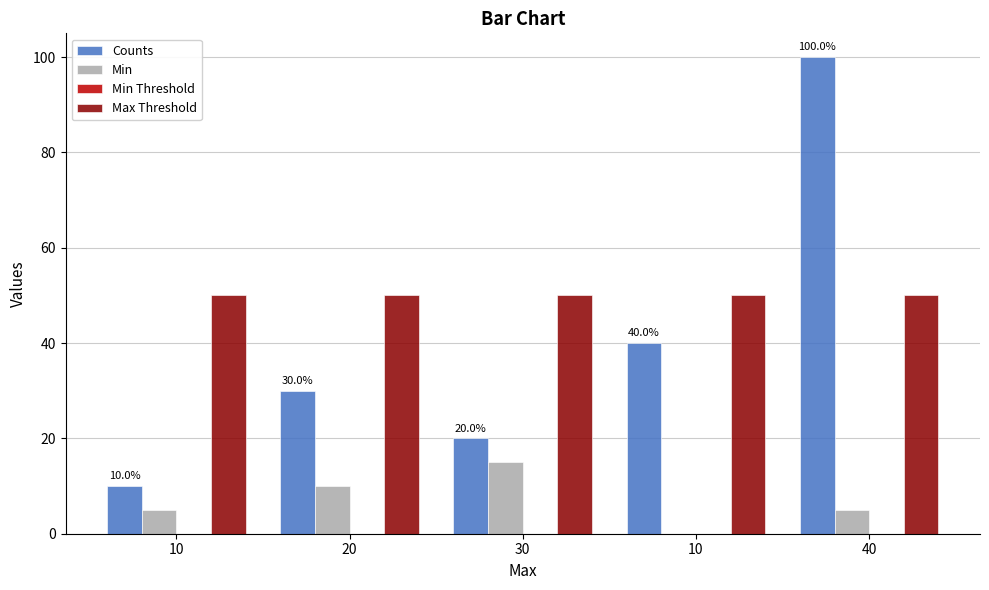

How many categories are shown in the chart?

5